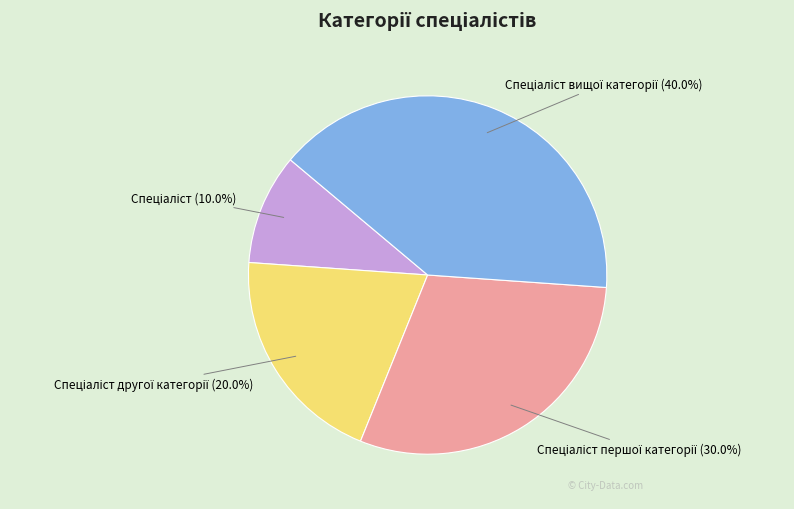

Is there a majority slice in this chart?

No